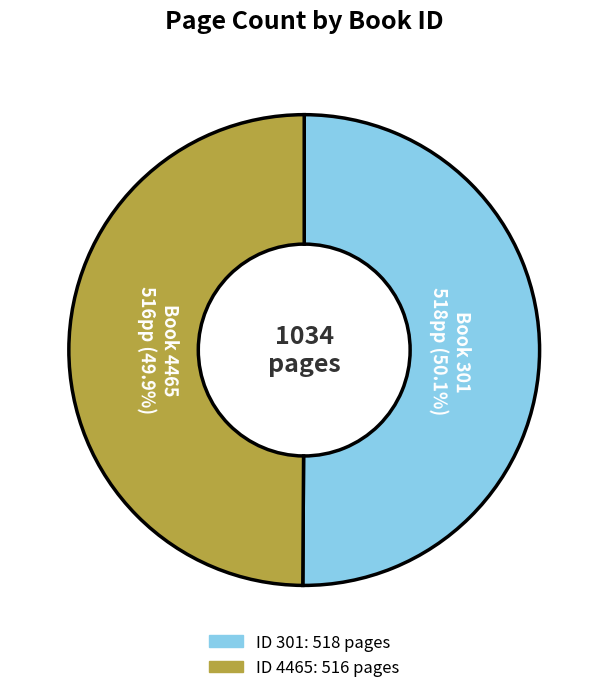

Does any single category account for the majority?

Yes